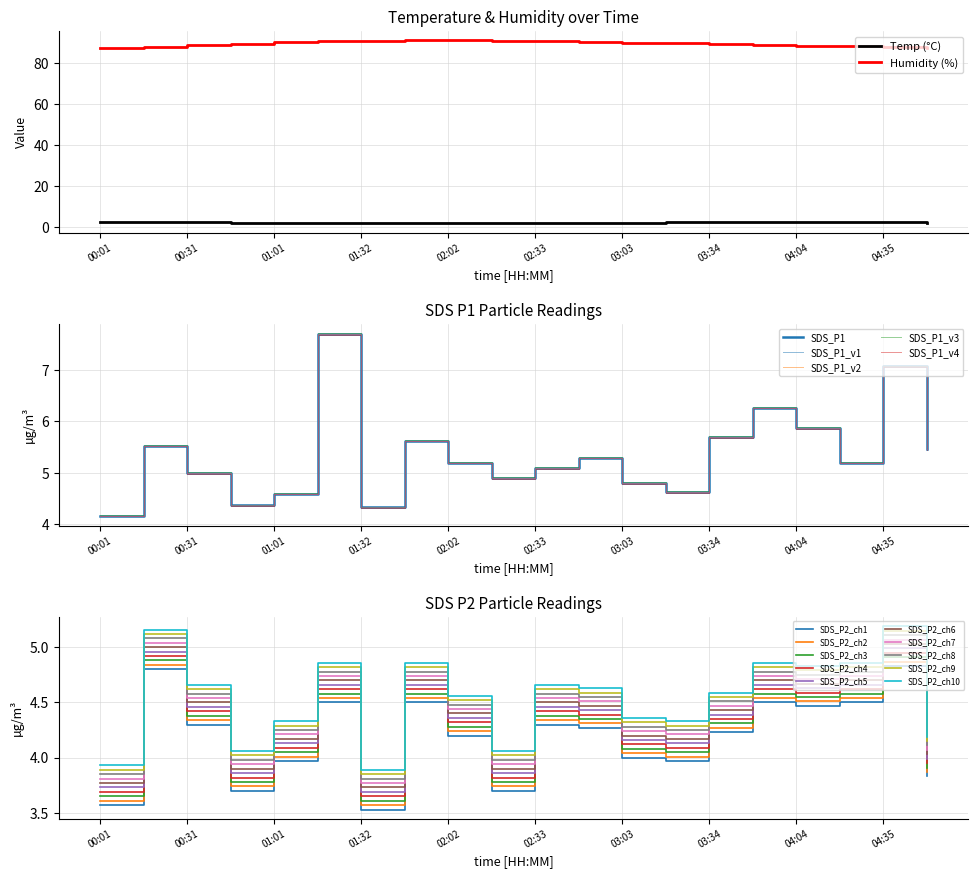

Which series has the largest total across all categories?

Humidity